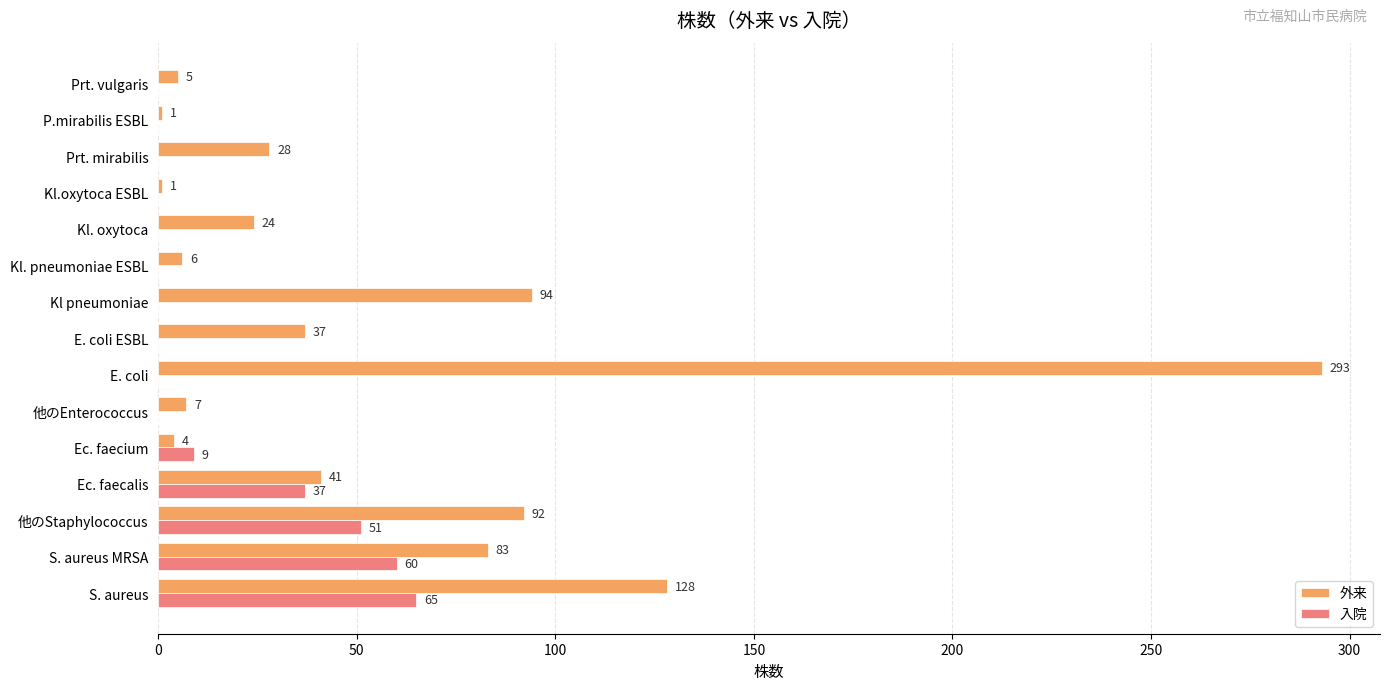

Where is 外来 nearest to the value 147?

S. aureus